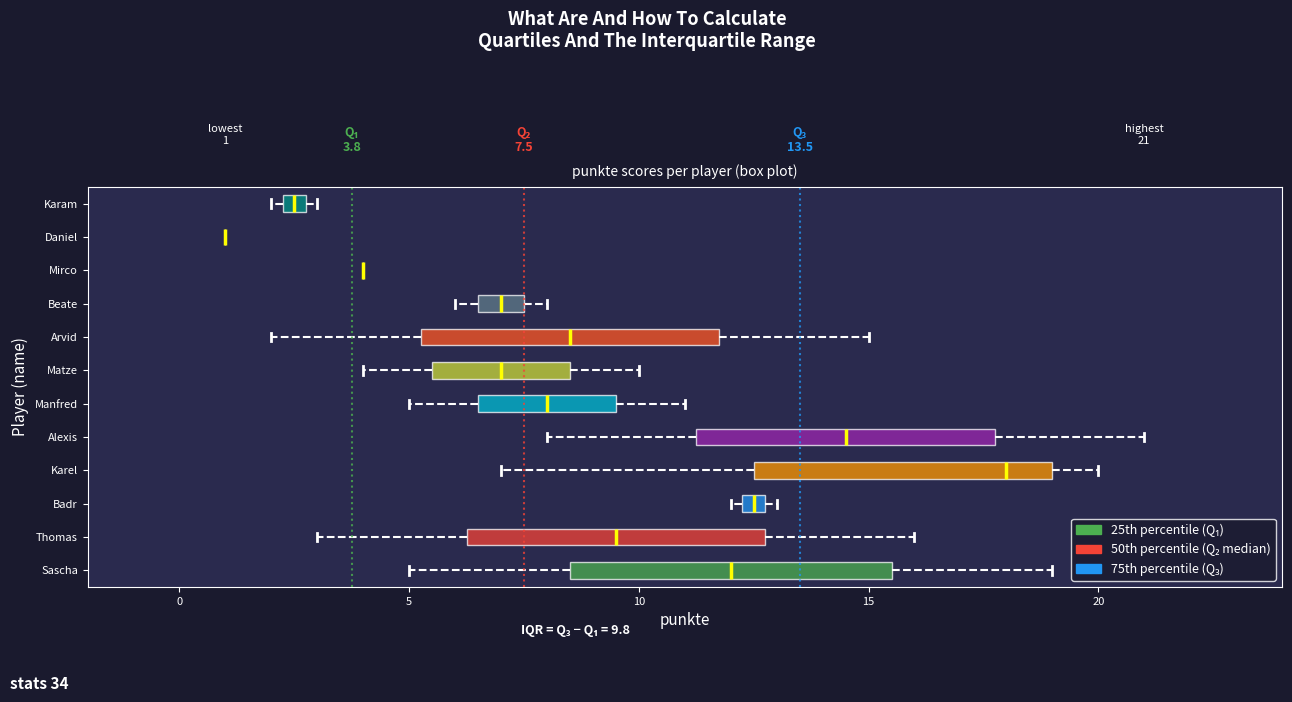

Comparing the boxes themselves (not the whiskers), which one is the widest?

Sascha